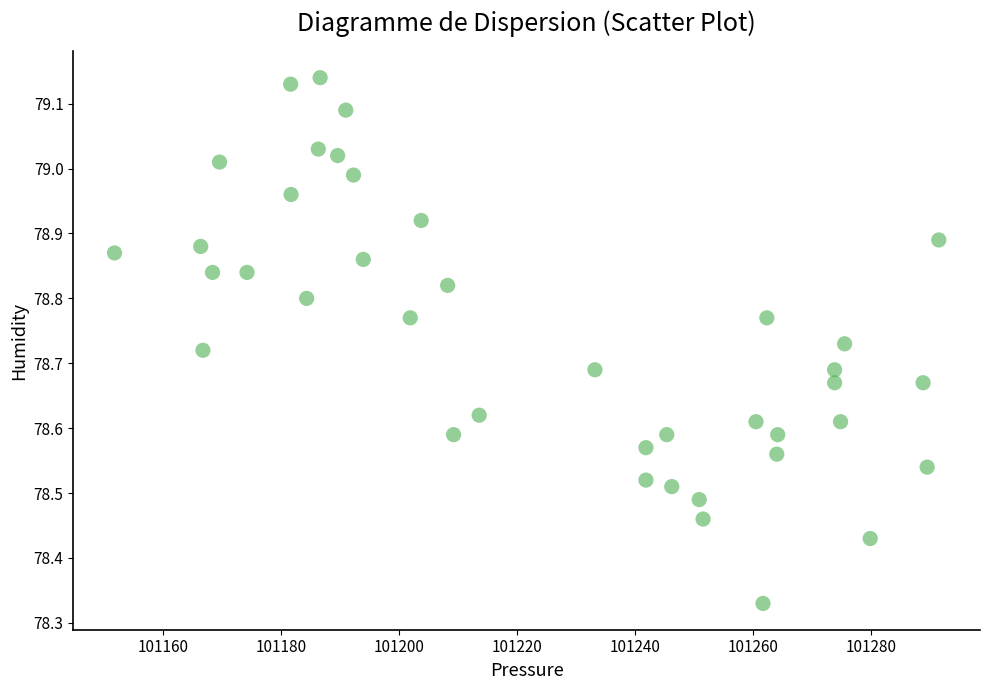

What is the range of X values (max minus min)?

139.8